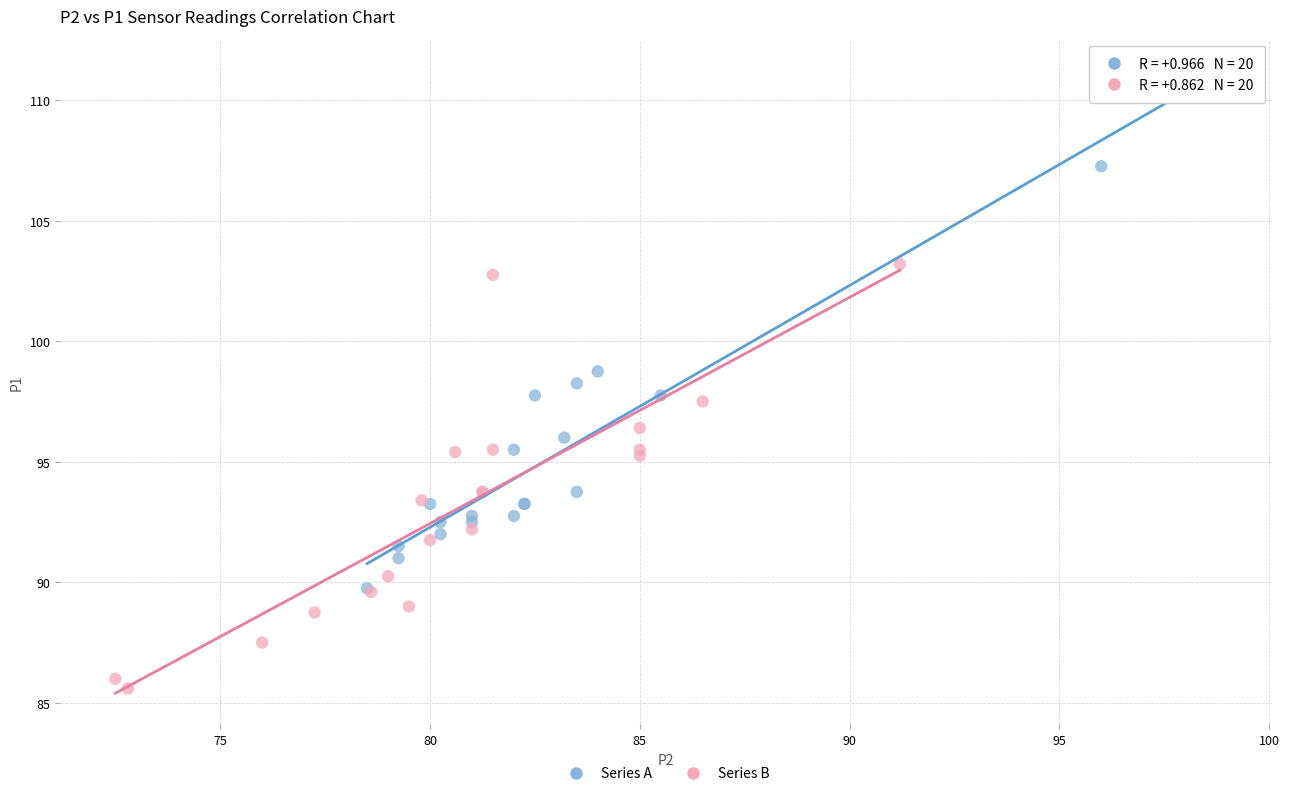

Which series contains the lowest Y value?

Series B